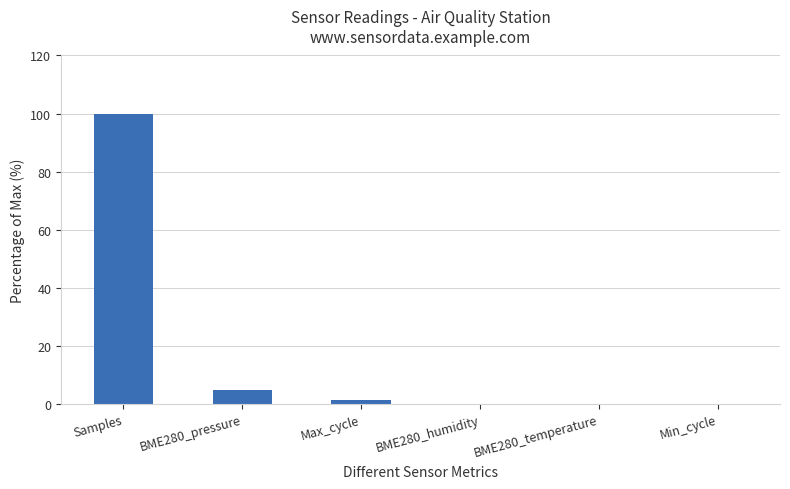

Which has a higher value, Max_cycle or Samples?

Samples